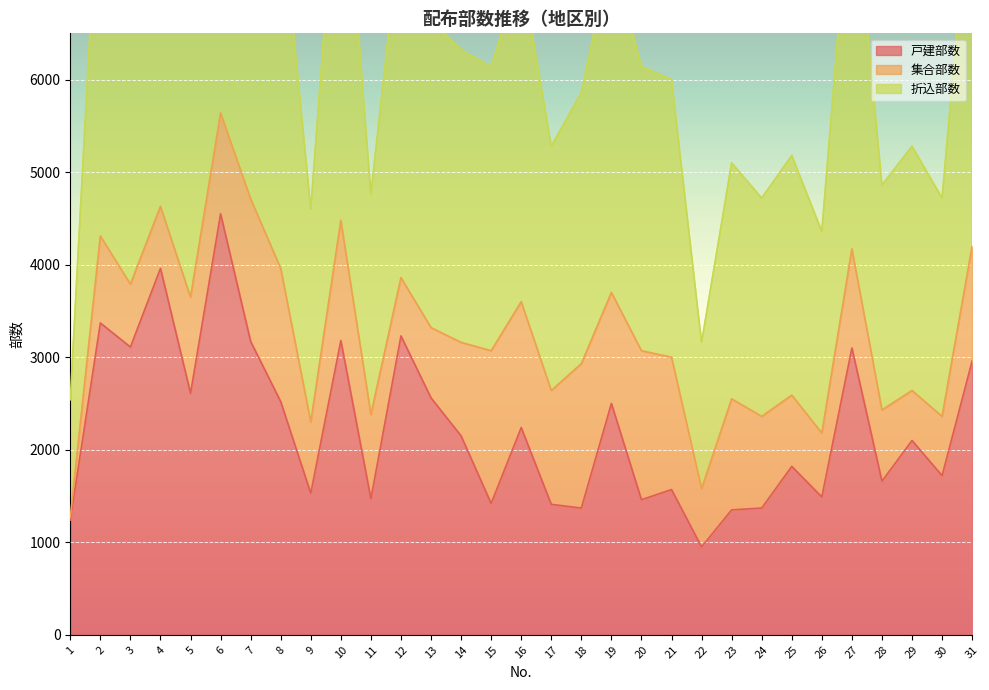

The value of 戸建部数 at 24 is 1801. True or false?

False